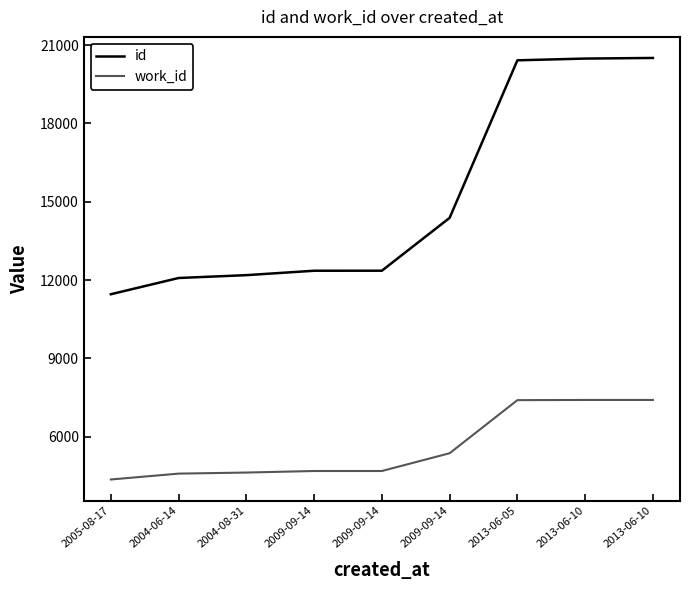

Does the chart have visible grid lines?

No